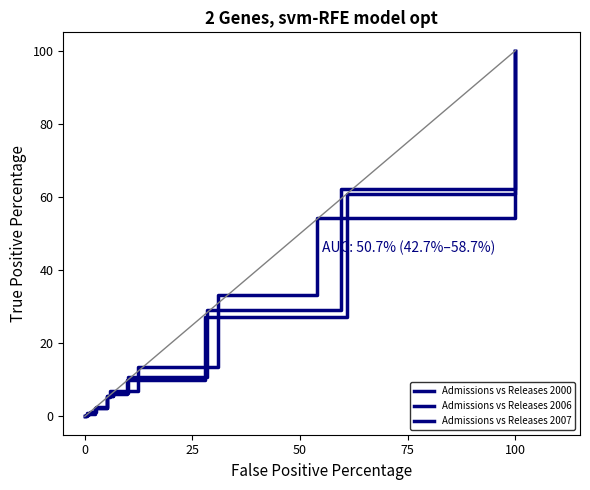

In Admissions vs Releases 2006, how many points are lower than both neighbors (excluding endpoints)?

1